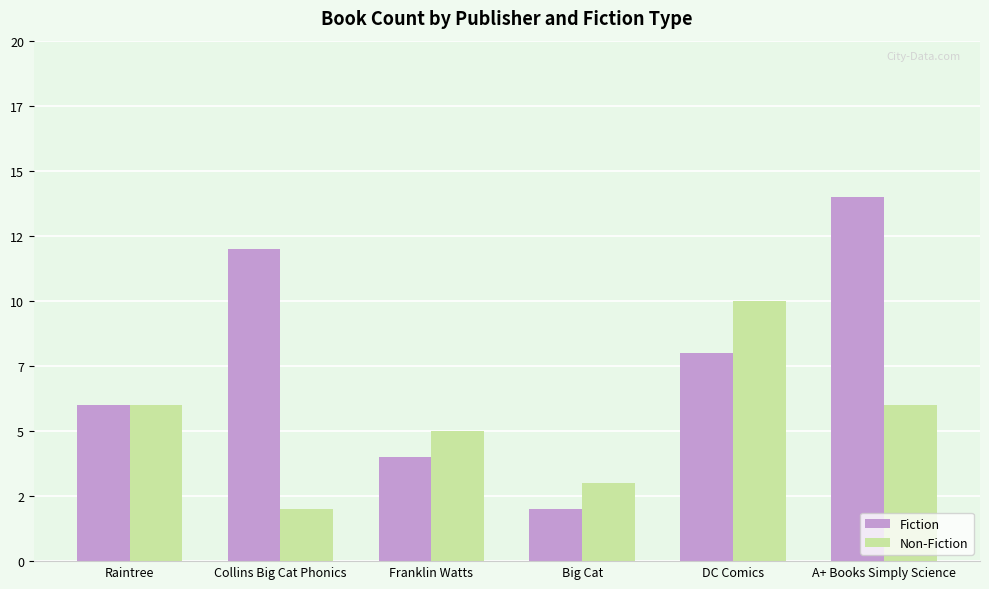

What is the label of the 1st bar from the right?

A+ Books Simply Science